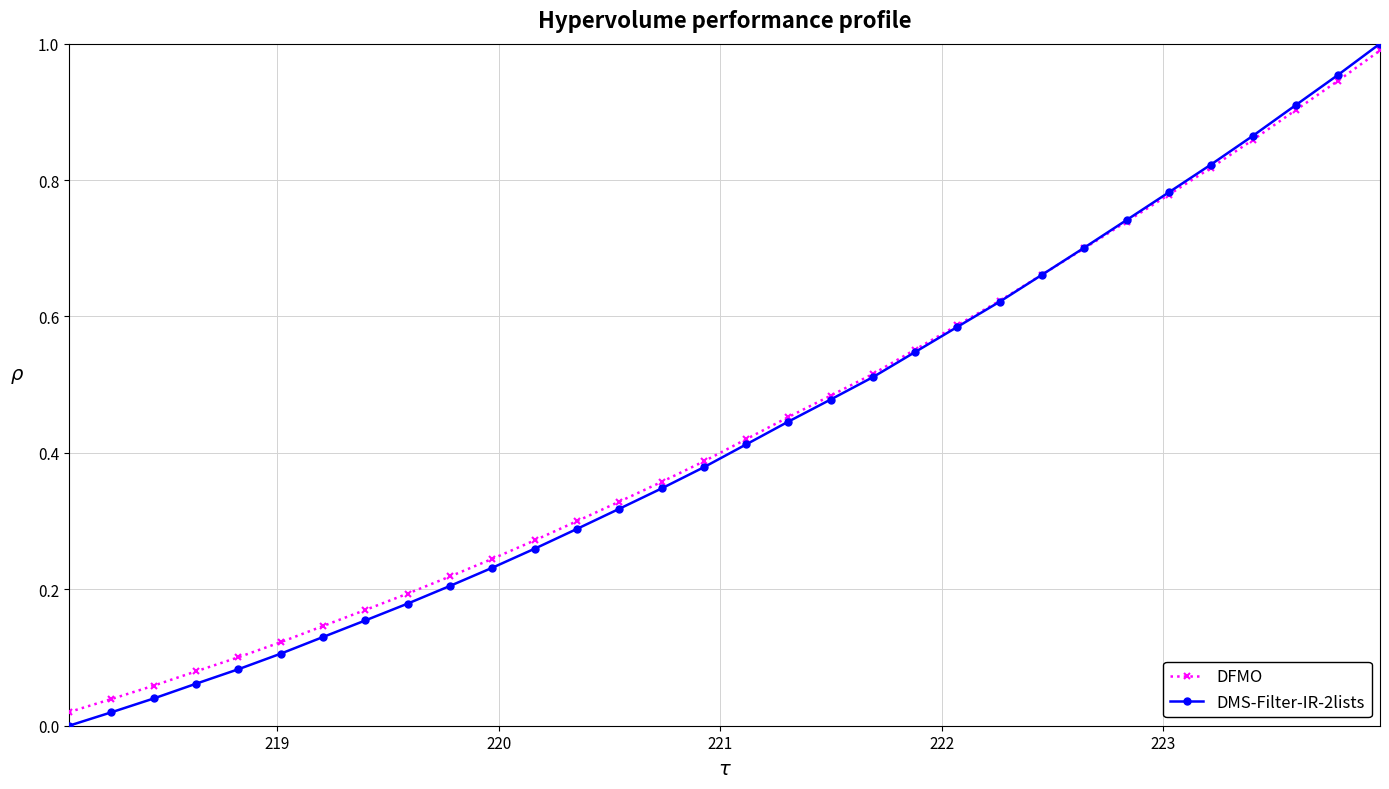

Which series has the widest spread of values?

DMS-Filter-IR-2lists